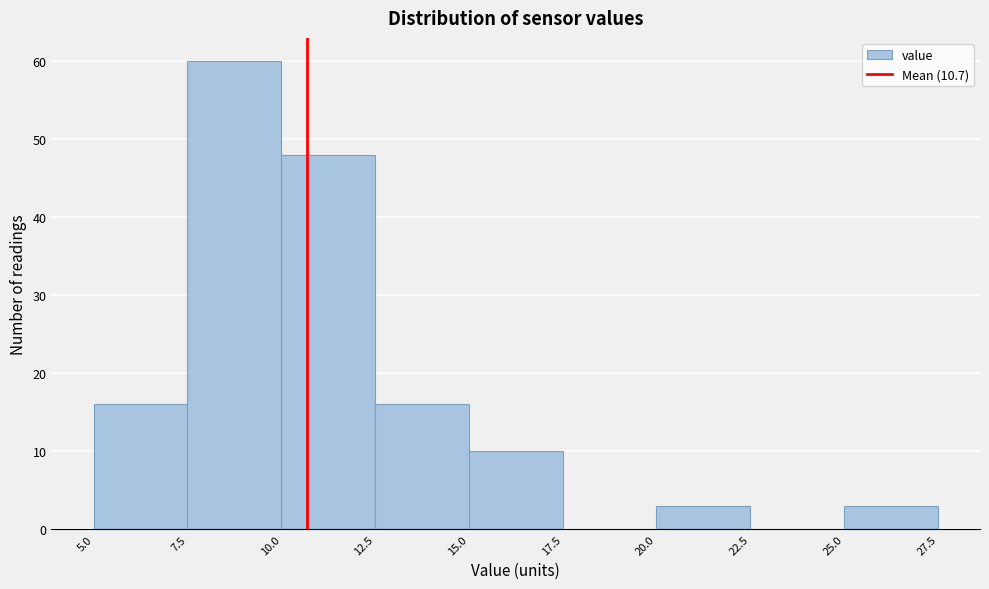

Reading left to right, transcribe this chart: for each bar, give the range it covers on the x-axis and its height. The values are not printed on the chart, so give them approximately, as read against the axis.

5.0 to 7.5: 16
7.5 to 10.0: 60
10.0 to 12.5: 48
12.5 to 15.0: 16
15.0 to 17.5: 10
17.5 to 20.0: 0
20.0 to 22.5: 3
22.5 to 25.0: 0
25.0 to 27.5: 3